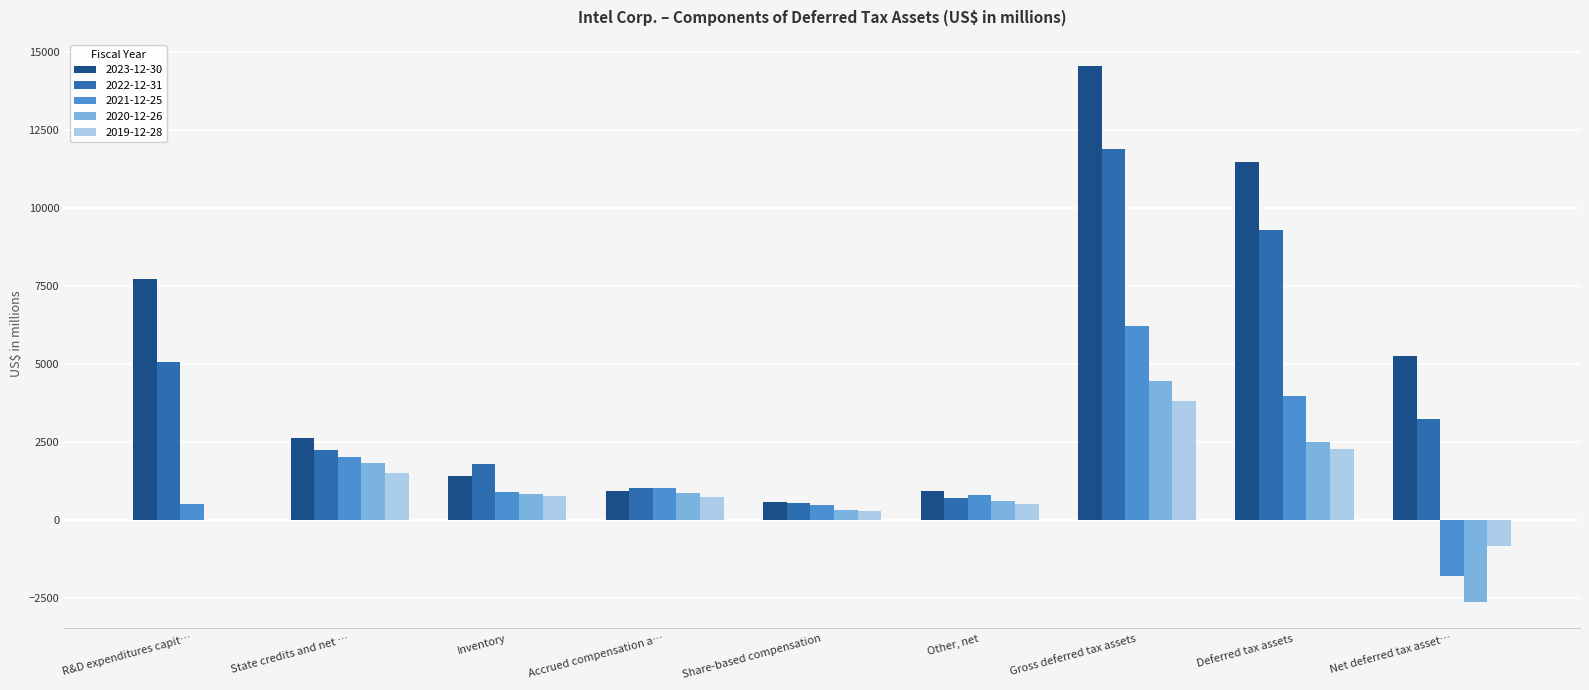

Which series changed the most between R&D expenditures capit… and Other, net?

2023-12-30